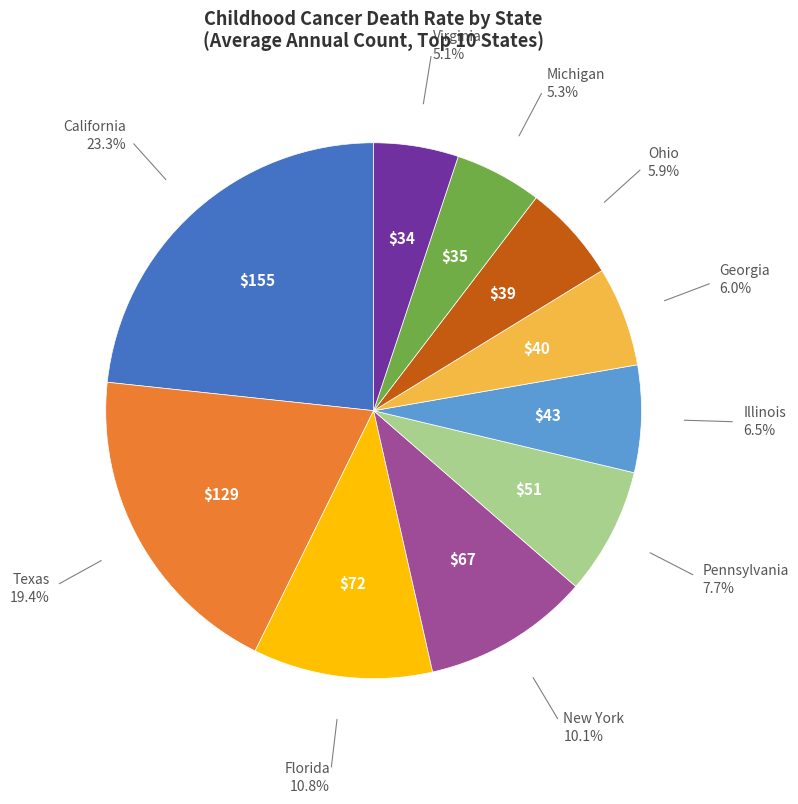

Is there any slice that represents more than half of the pie?

No